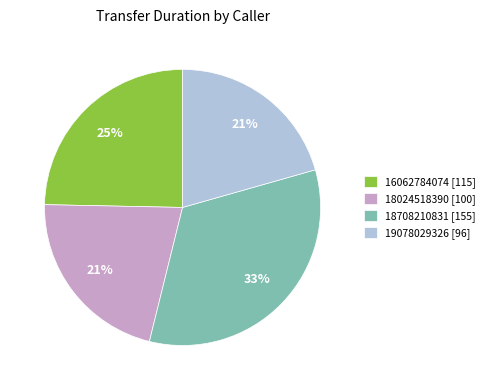

To the nearest percent, what is the average slice percentage?

25%